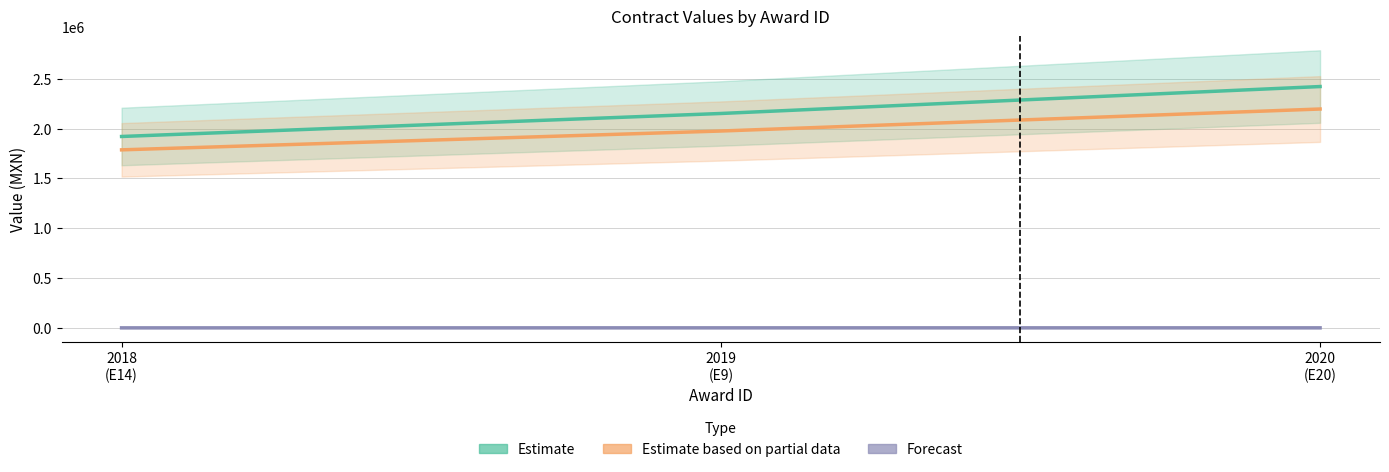

Count the number of categories in the chart.

3